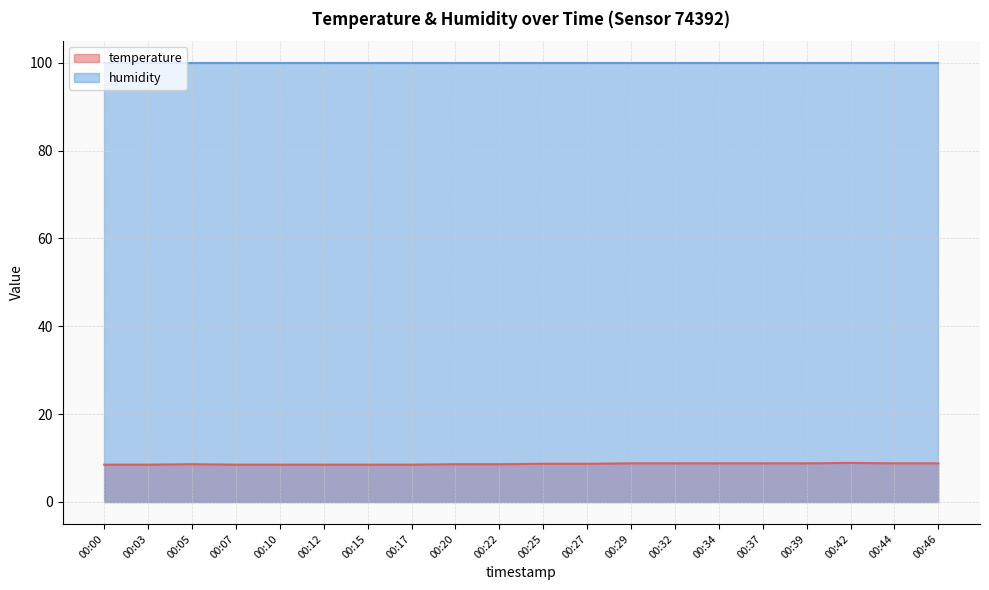

True or false: there are more than 2 points higher than both neighbors.

False